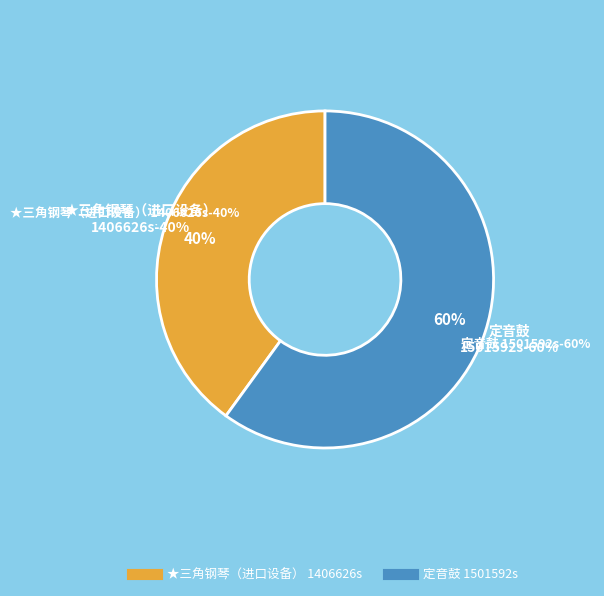

What percentage is the 定音鼓
1501592s slice, to the nearest percent?

60%